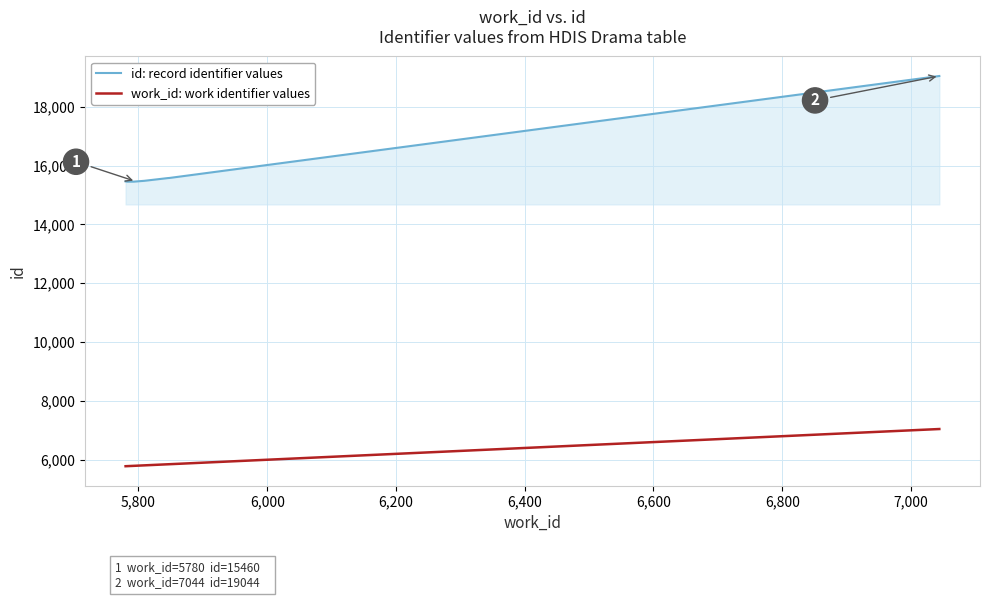

Rank the series by their average value, from highest to lowest.

id: record identifier values, work_id: work identifier values